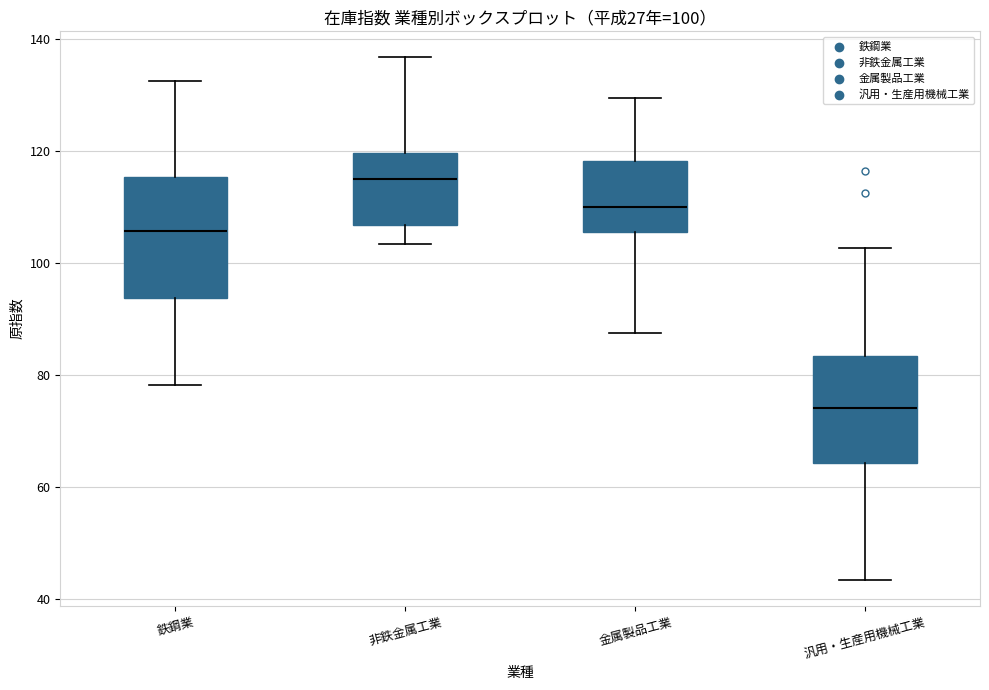

Comparing the boxes themselves (not the whiskers), which one is the tallest?

鉄鋼業